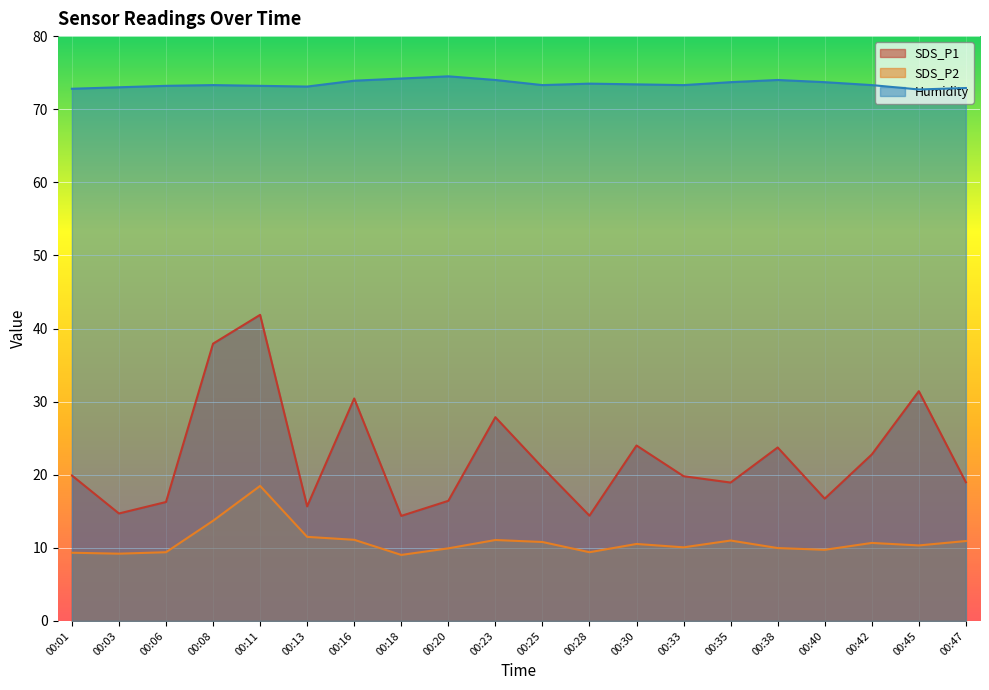

Count the number of categories in the chart.

20